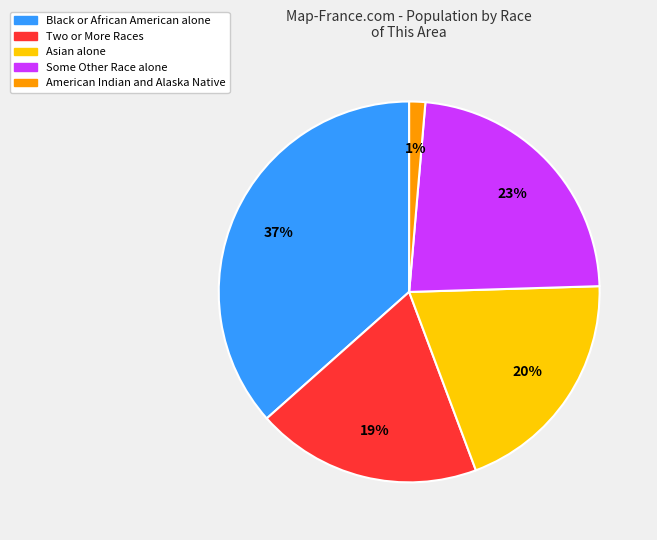

Between Two or More Races and American Indian and Alaska Native, which is larger?

Two or More Races